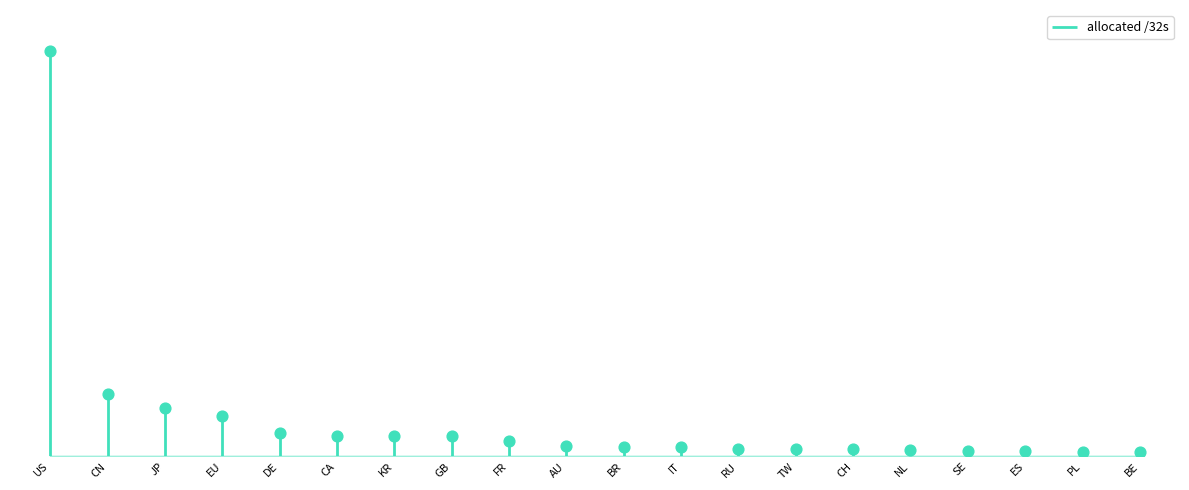

Between NL and AU, which is larger?

AU